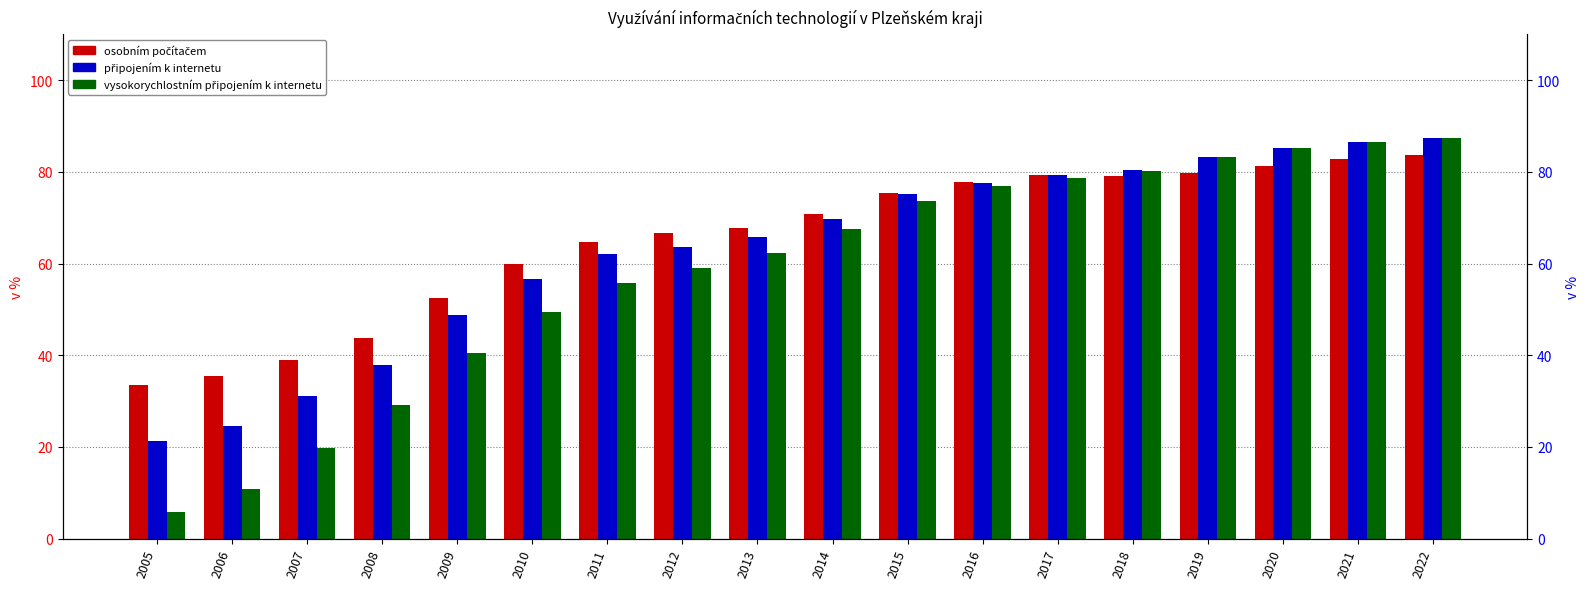

At which category is the sum across all series the highest?

2022